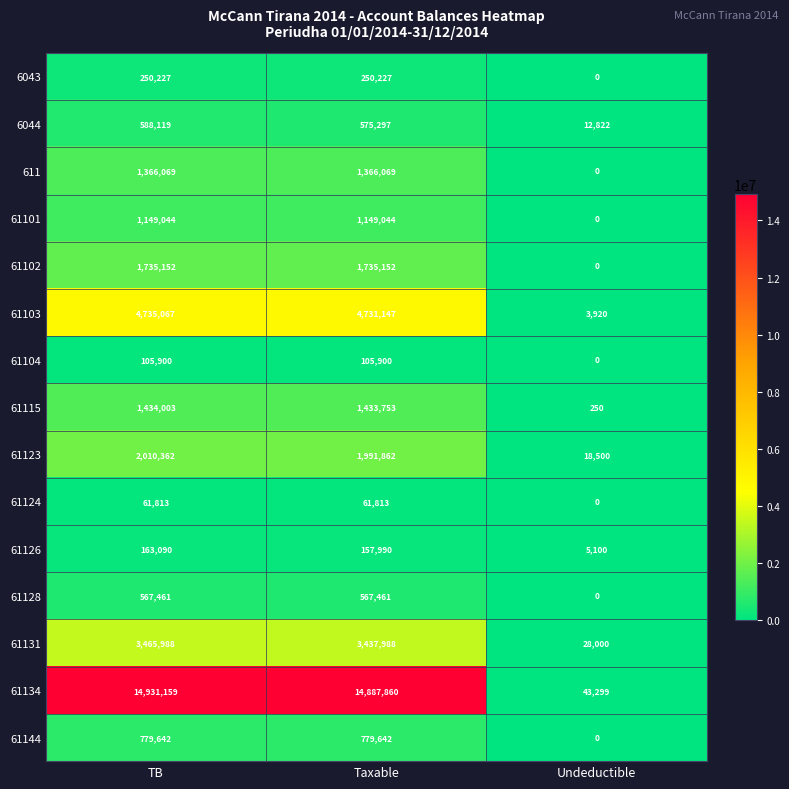

Is it true that 61101 equals 553742 at TB?

False